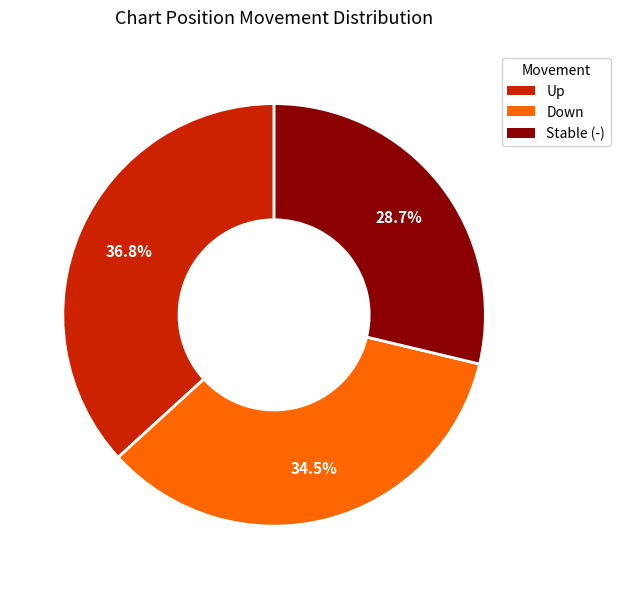

Is there a majority slice in this chart?

No